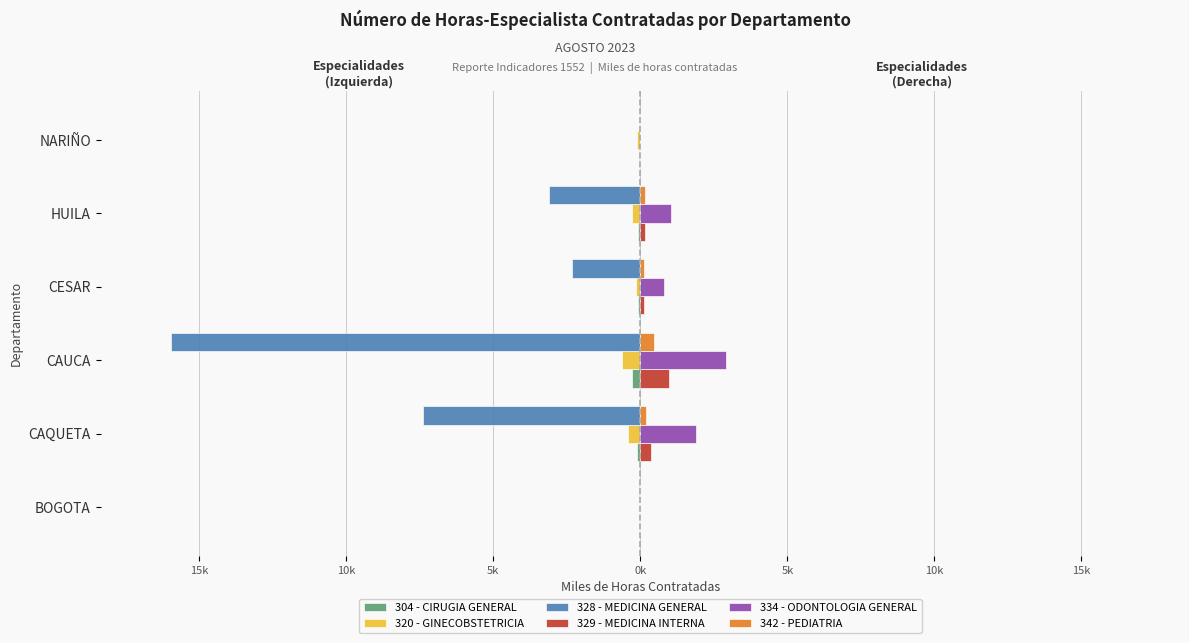

How many series are shown in this chart?

6